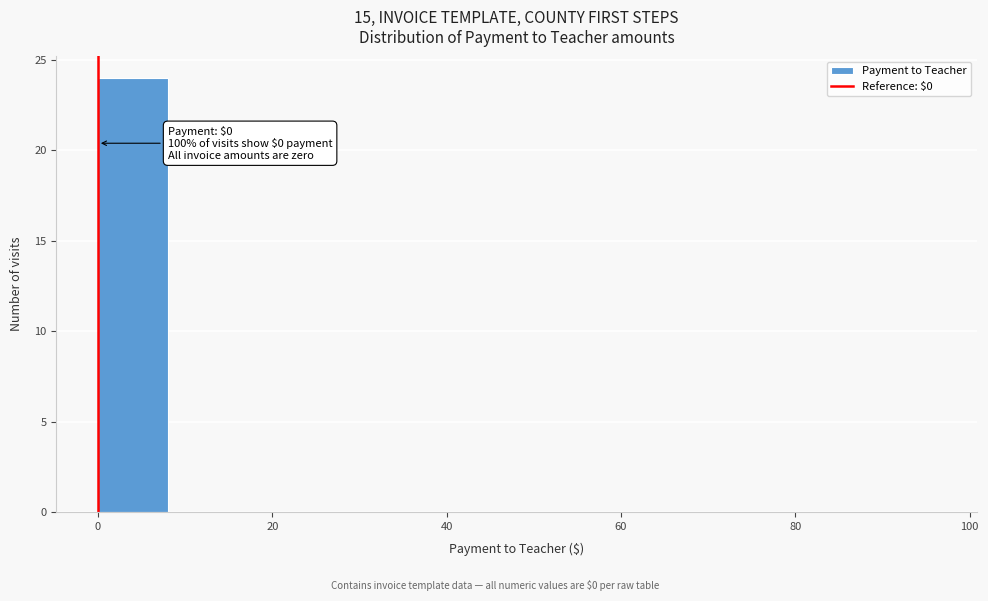

Which range on the x-axis has the tallest bar?

0 to 8